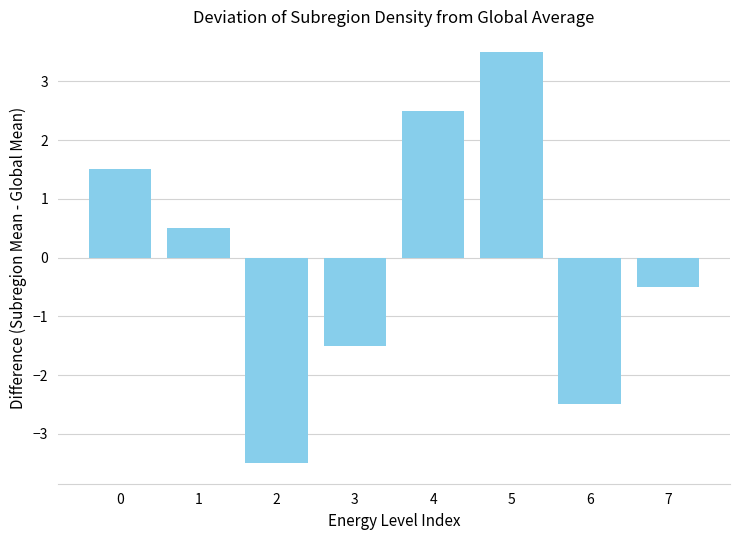

The value at 2 is -3.5. True or false?

True